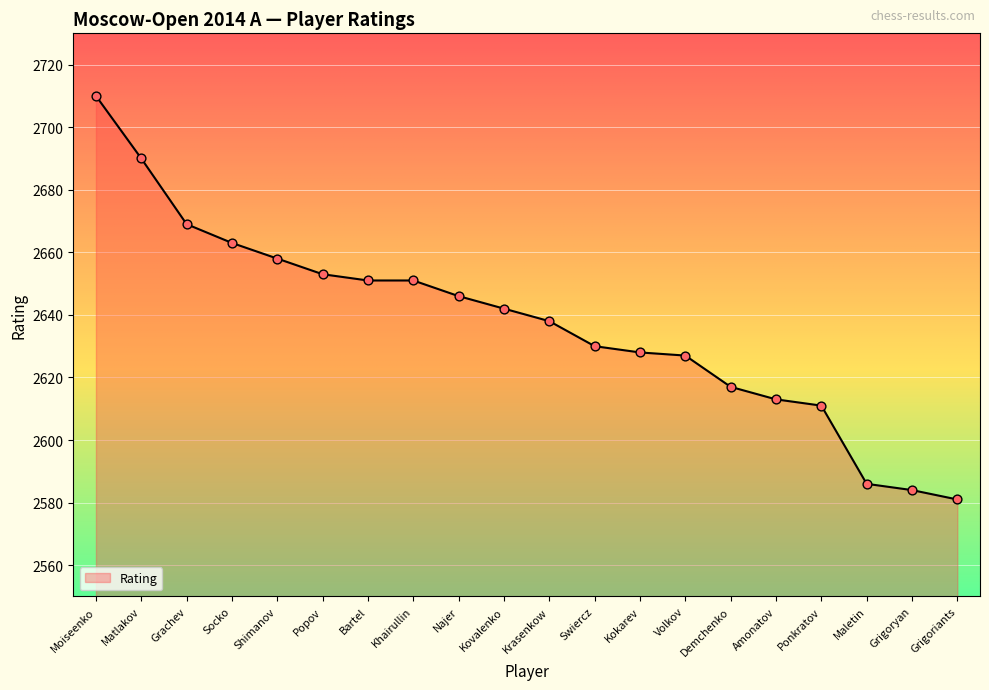

Approximately how many times larger is the value at Socko compared to Bartel?

1.0